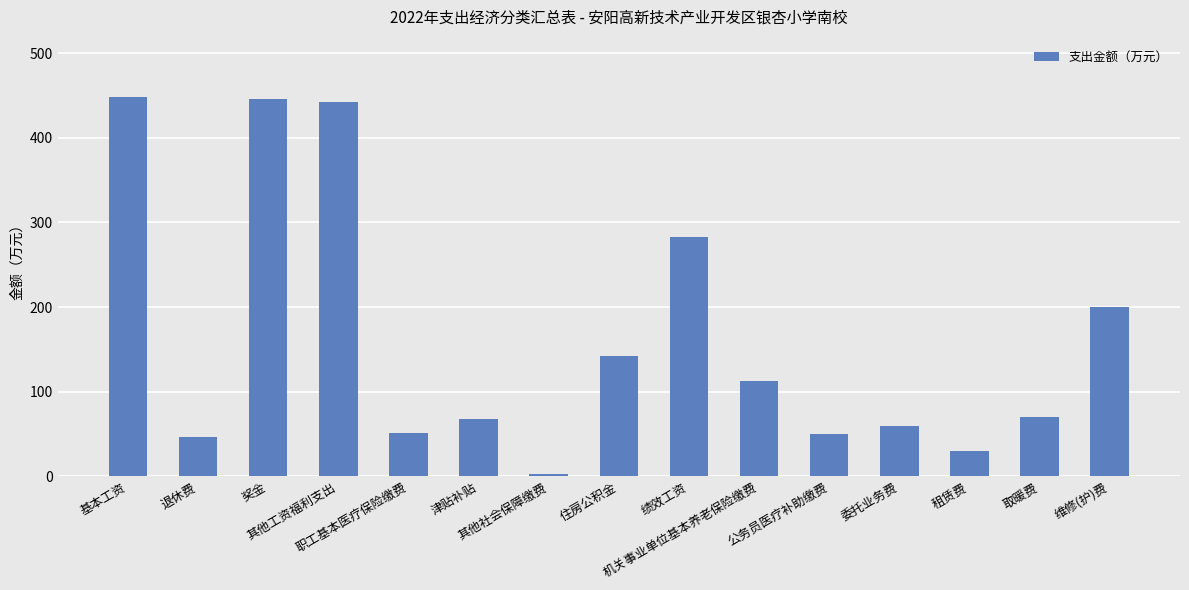

What is the greatest value displayed?

448.6